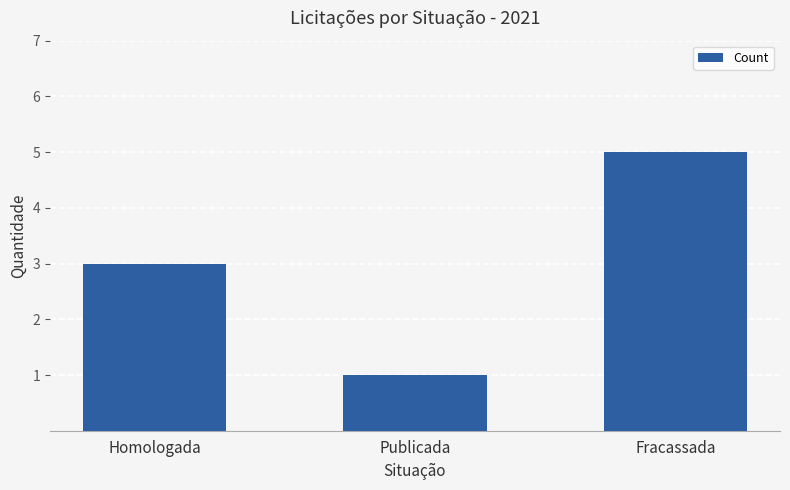

Reading left to right, transcribe all the data shown in this chart.

Homologada=3	Publicada=1	Fracassada=5